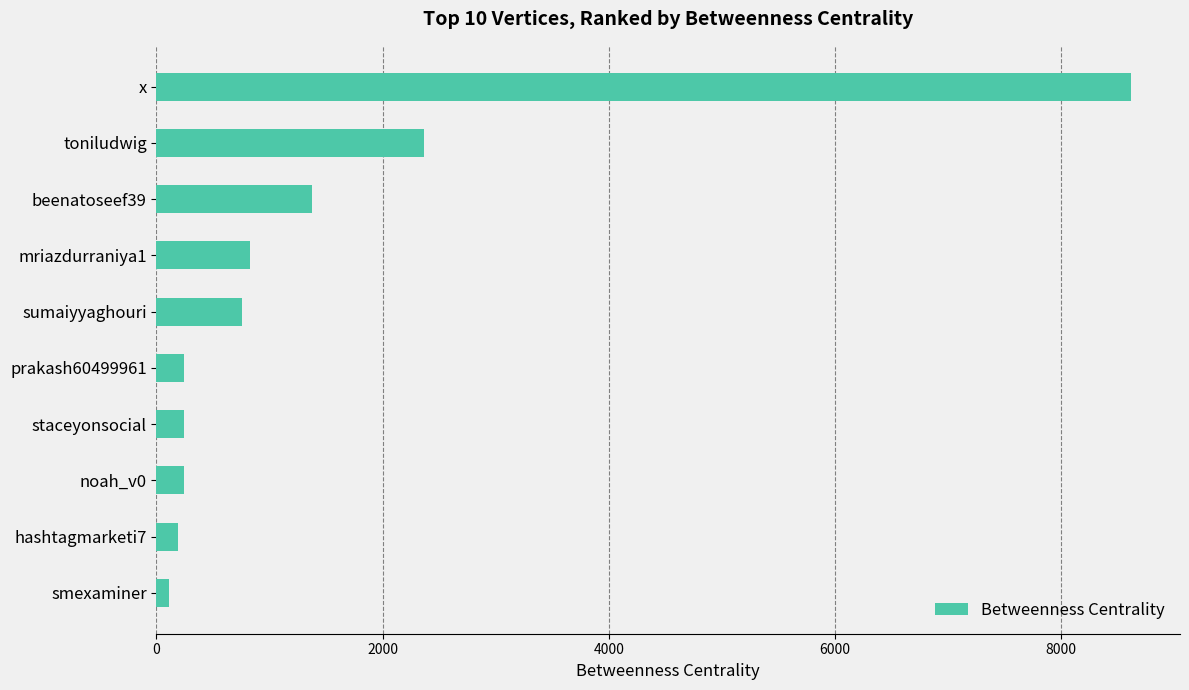

At which label is the value closest to 4367?

toniludwig